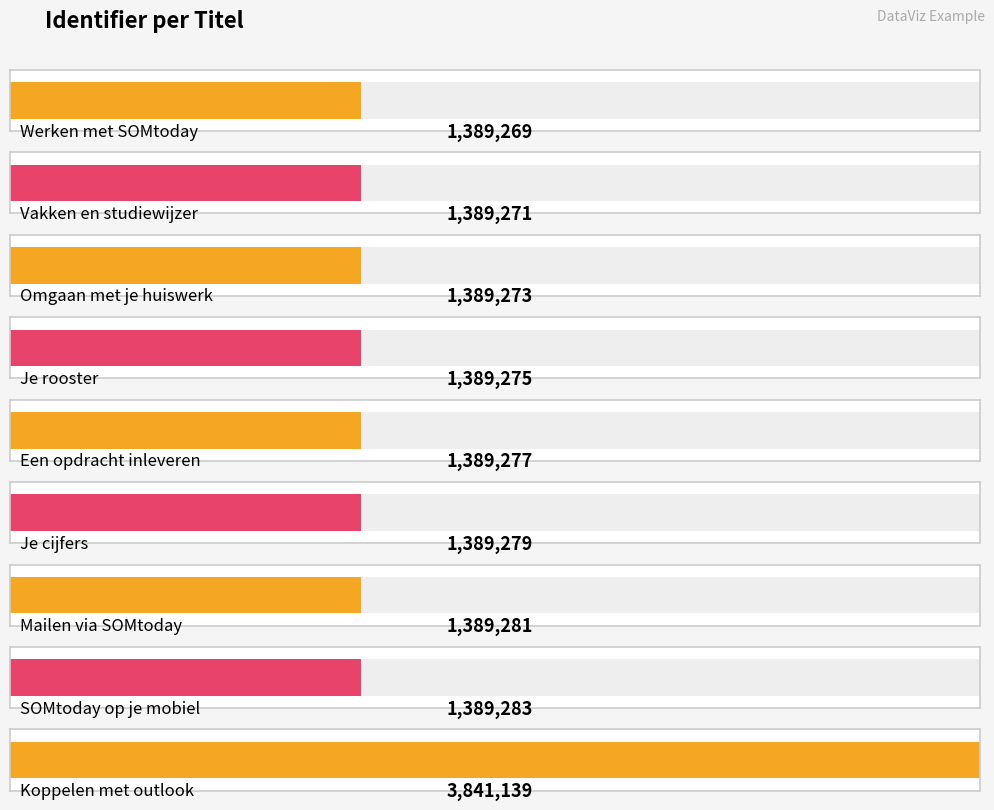

What is the value of the 6th bar from the left?

1389279